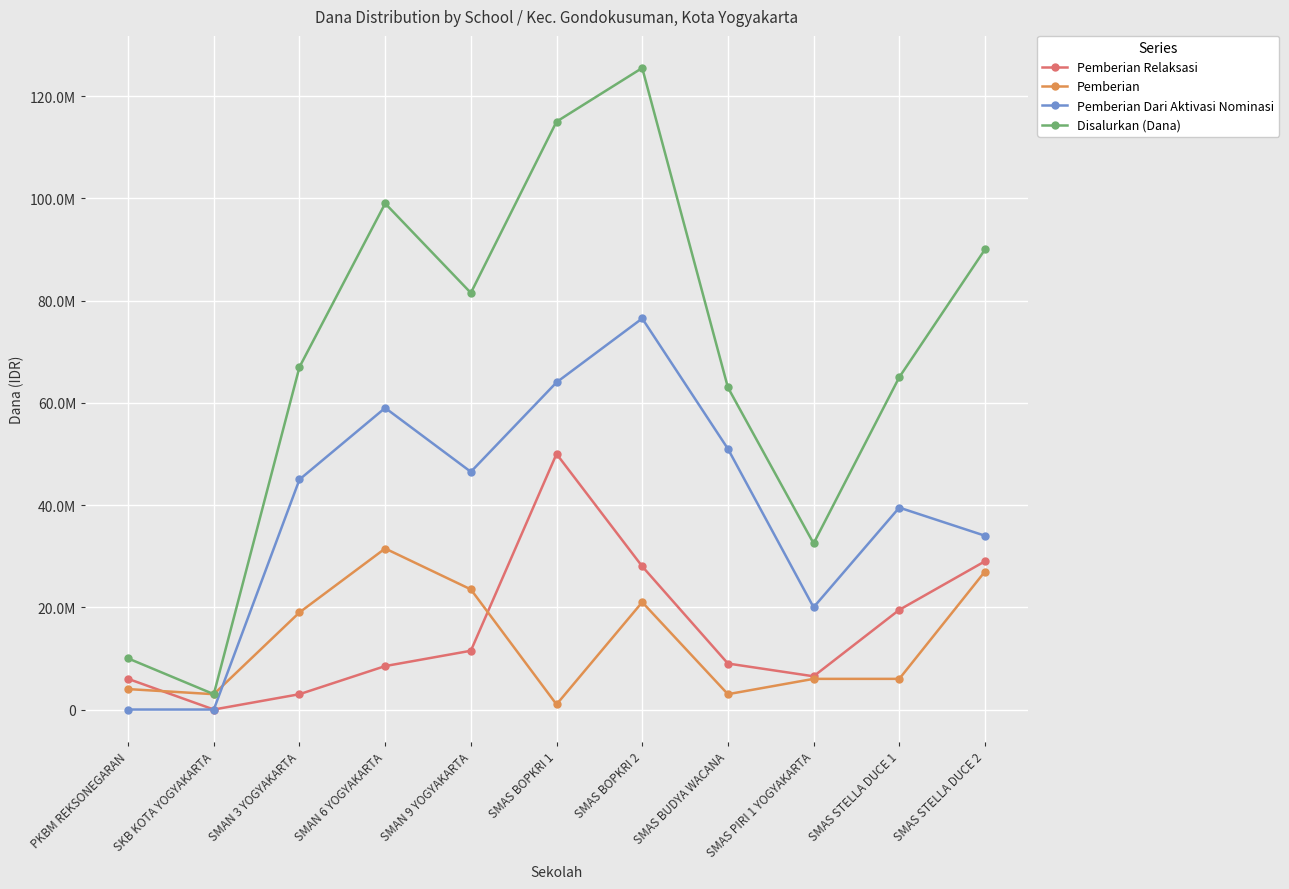

Which series has the largest total across all categories?

Disalurkan (Dana)